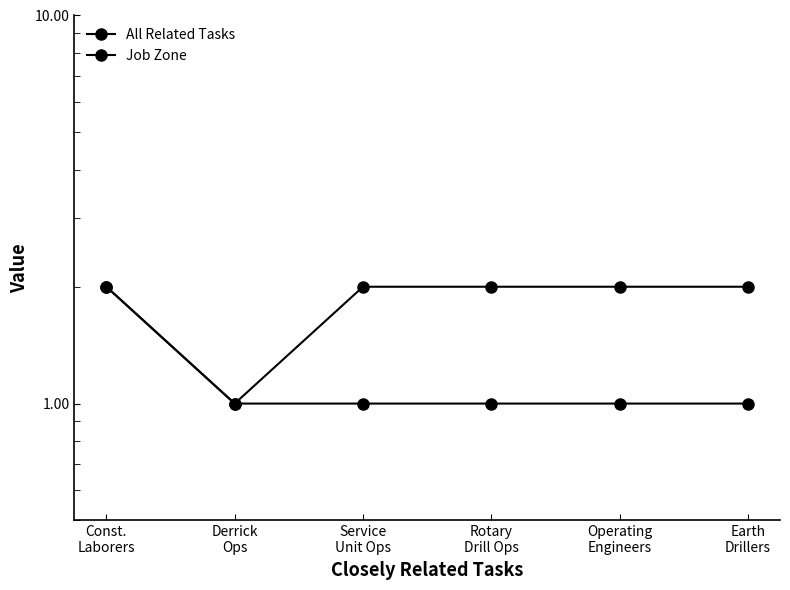

At which category does Job Zone reach its first local valley?

Derrick
Ops